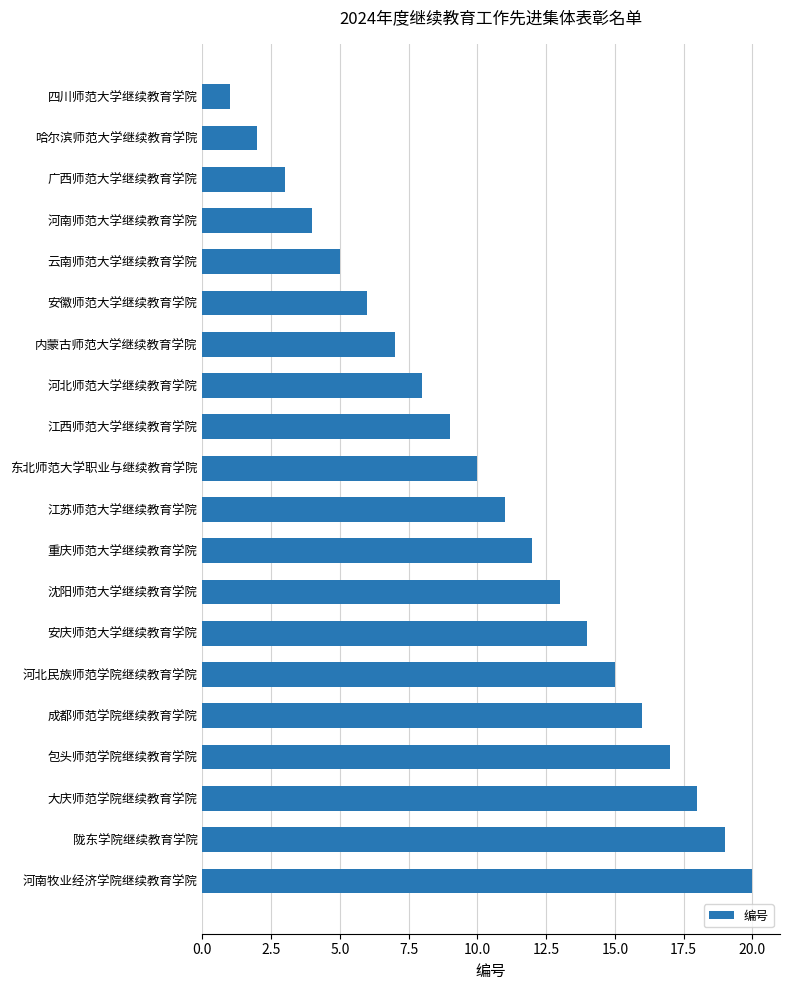

What is the difference between the maximum and second lowest values?

18